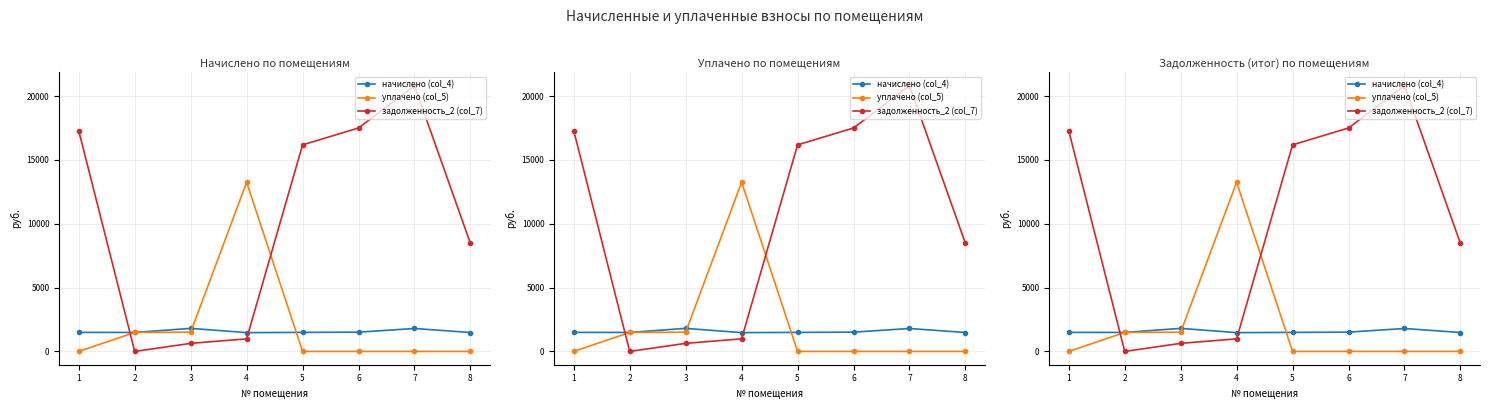

What is the minimum value for начислено (col_4)?

1472.3